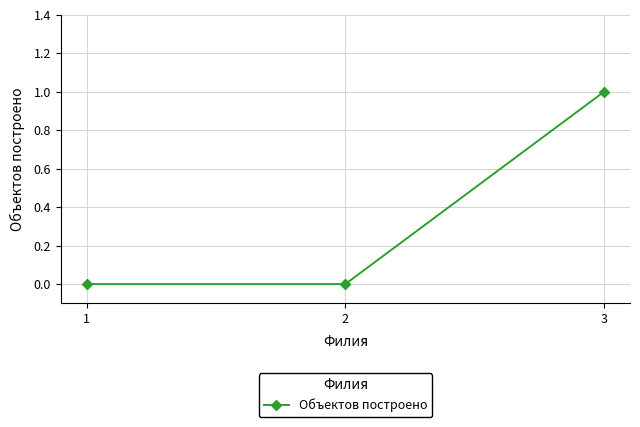

Count the values in the range 0 to 1.

3